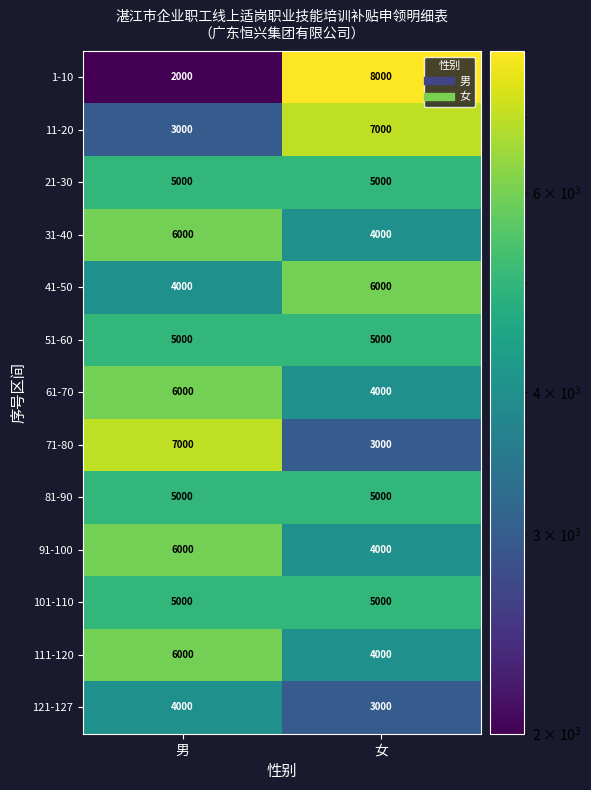

What is the minimum value shown in the chart?

2000